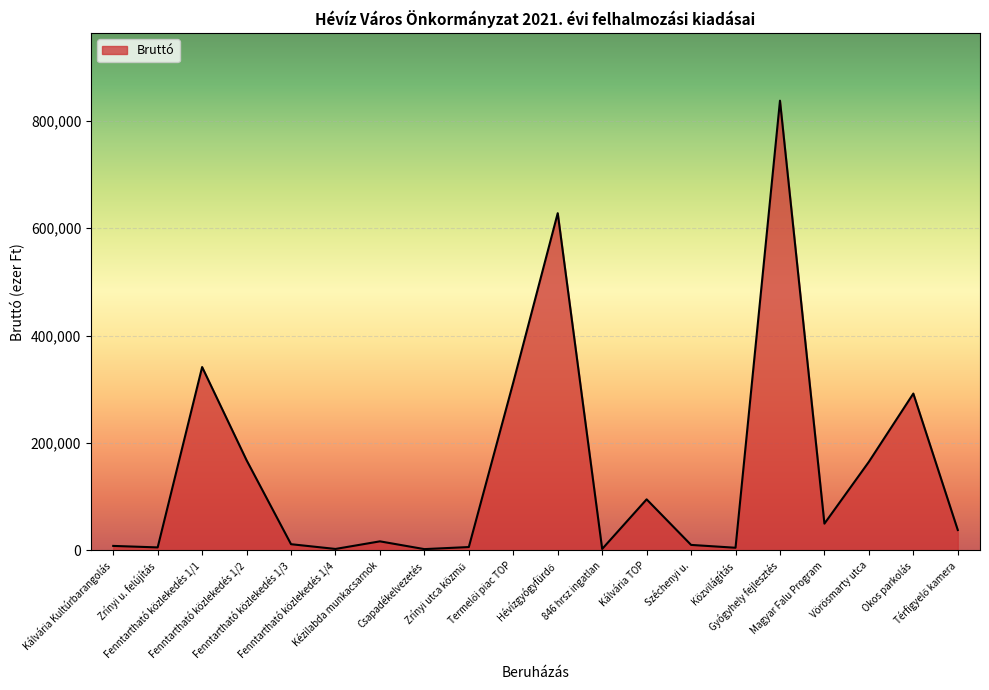

What is the difference between the maximum and minimum values?

834766